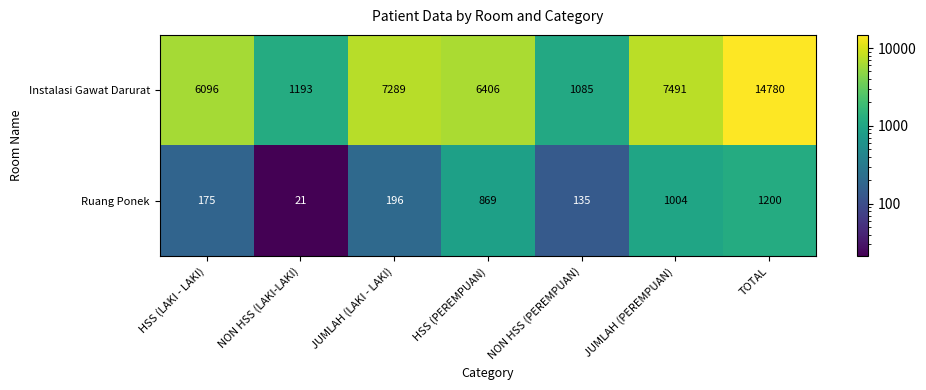

Rank the series by their average value, from lowest to highest.

Ruang Ponek, Instalasi Gawat Darurat